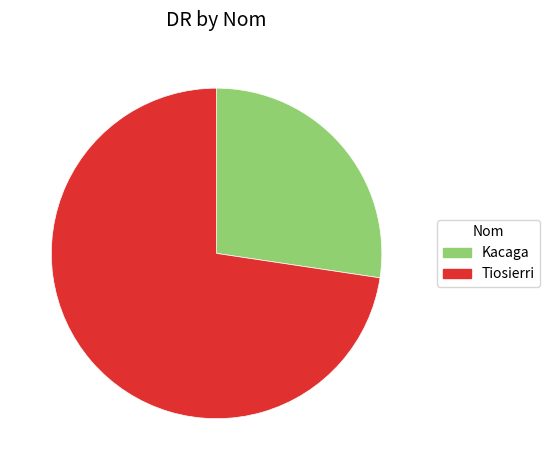

How many slices are in this pie chart?

2